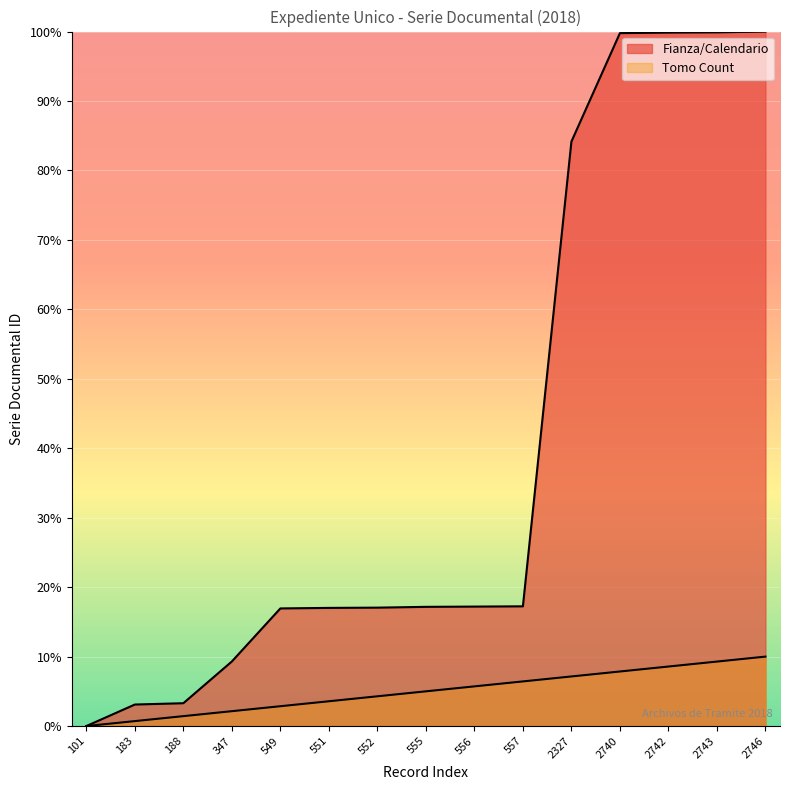

What is the greatest value displayed?

100.0